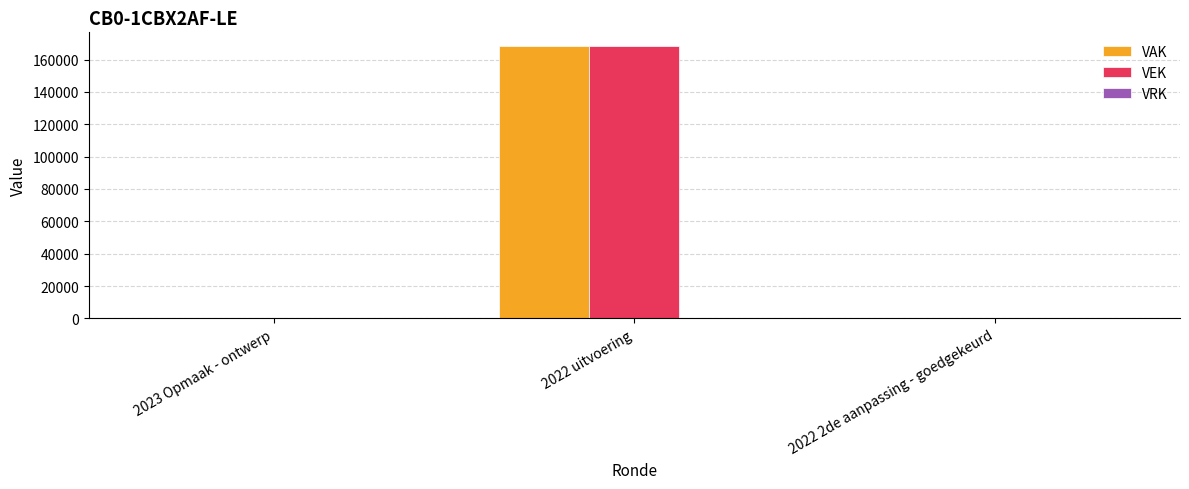

Which label corresponds to the largest value in the chart?

2022 uitvoering